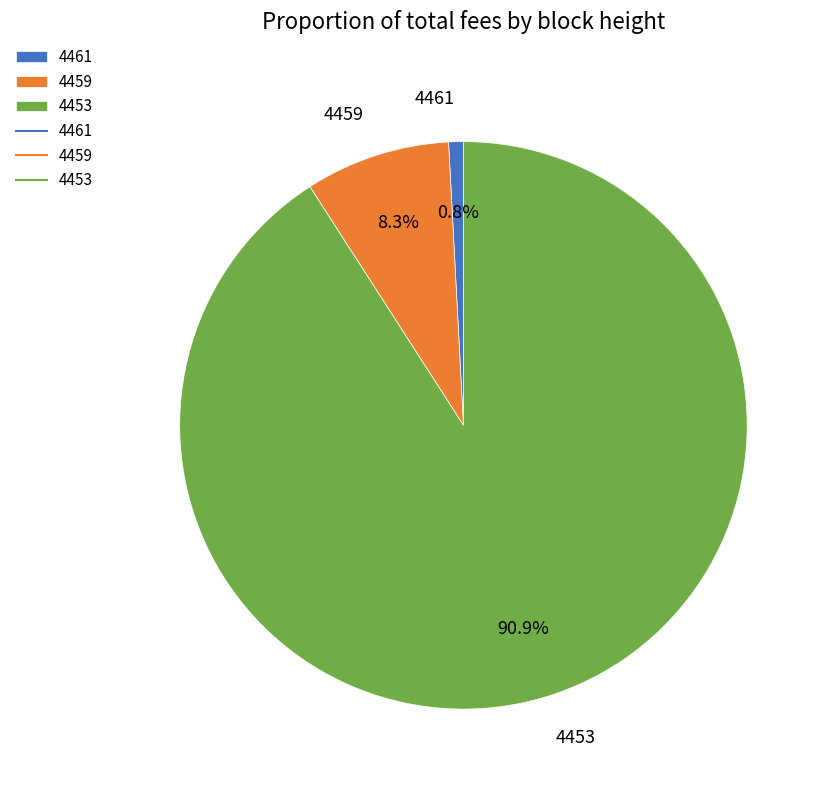

To the nearest percent, what percentage of the pie is 4459?

8%